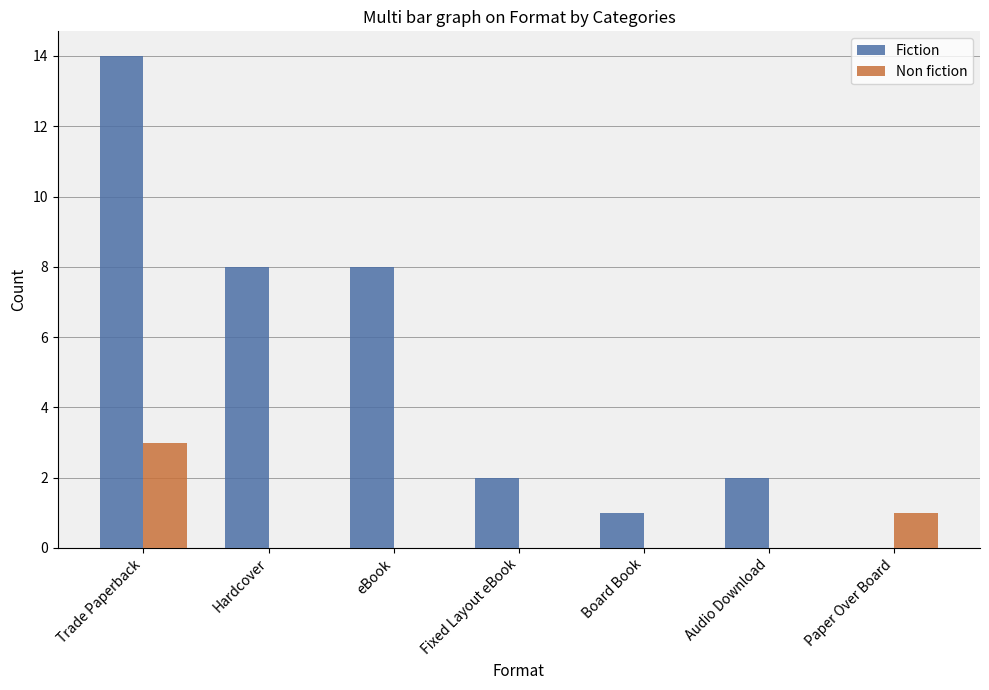

Is it true that Fiction equals 3 at Audio Download?

False